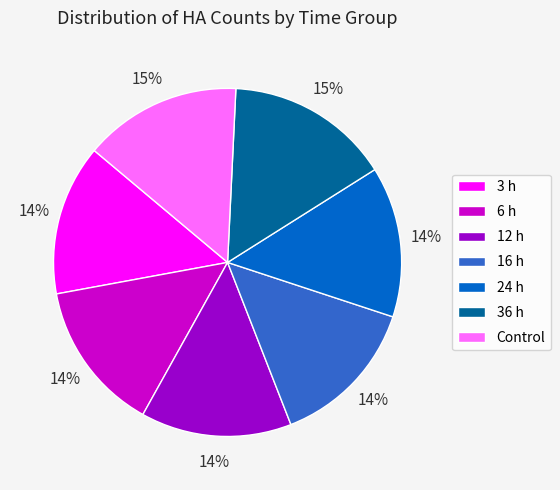

The 36 h slice represents 15% of the pie. True or false?

True